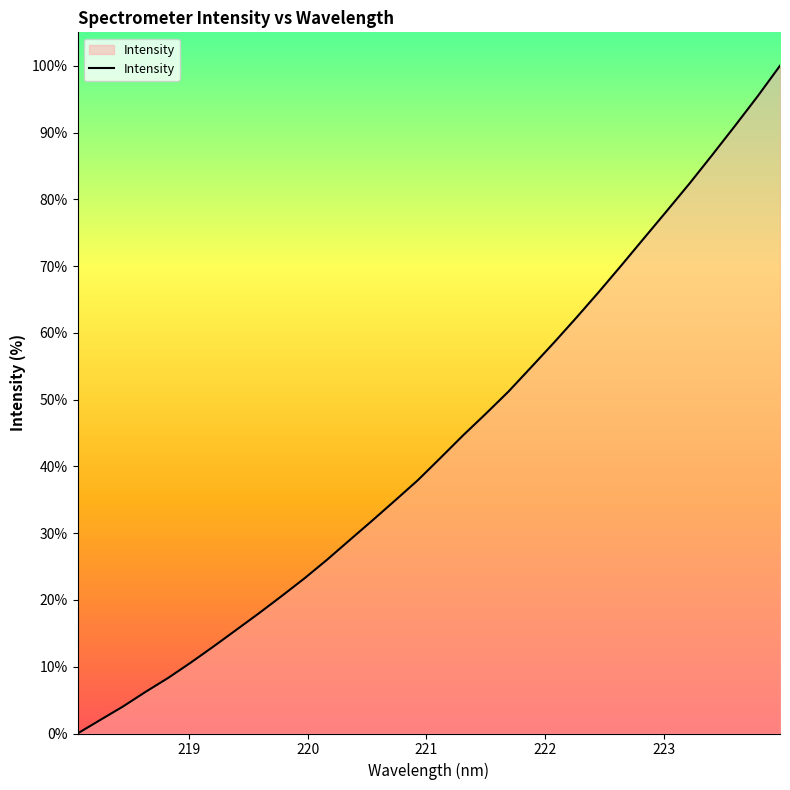

What is the greatest value displayed?

100.0